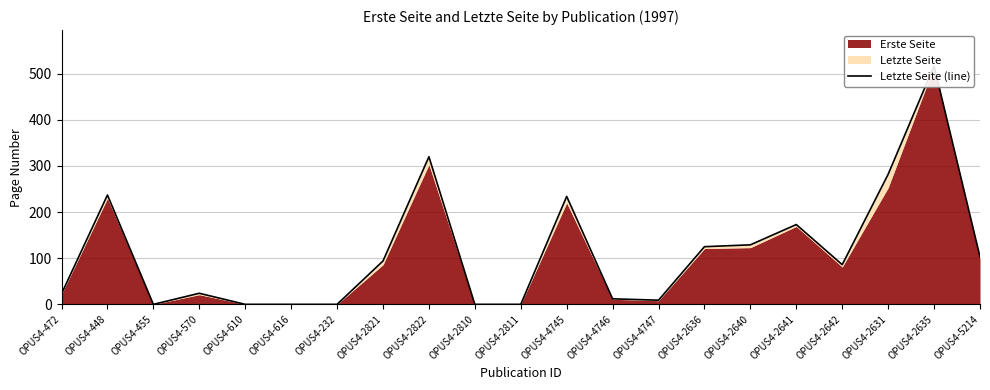

True or false: the data has more than 1 interior local peaks.

True